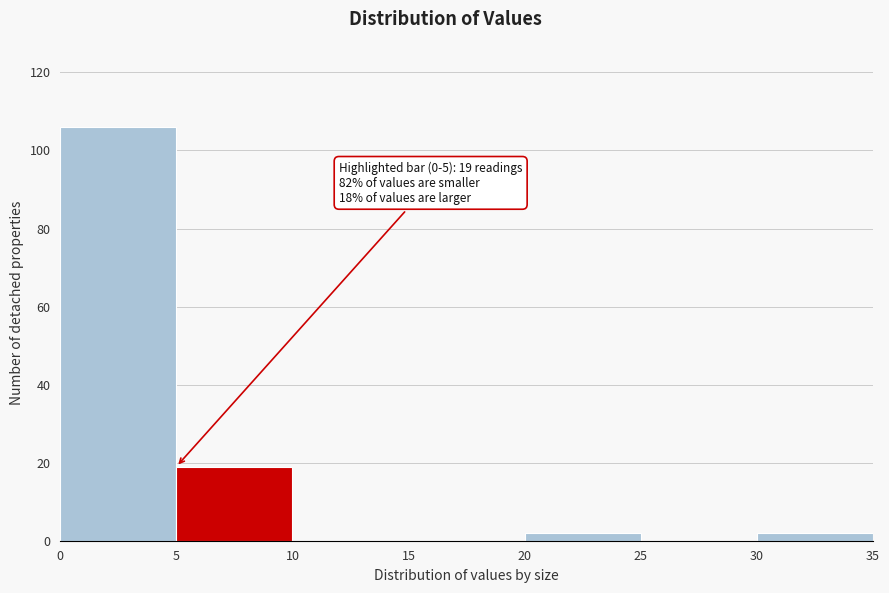

Over which range of the x-axis is the bar tallest?

0 to 5